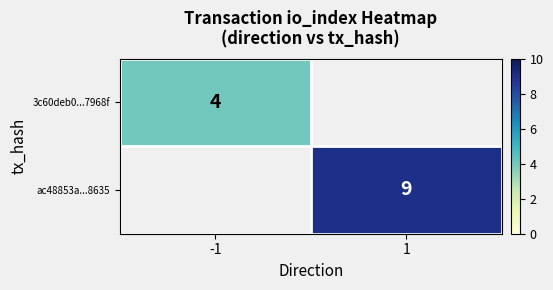

Is the value of ac48853a...8635 at 1 greater than the value of 3c60deb0...7968f at -1?

Yes